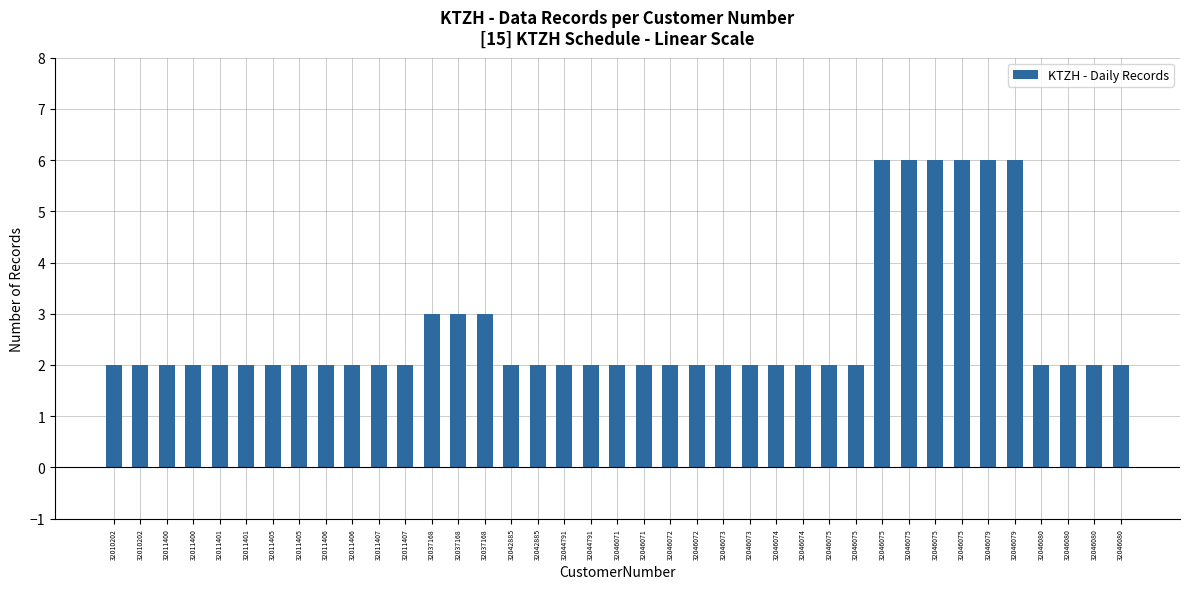

How many distinct data groups are displayed?

1